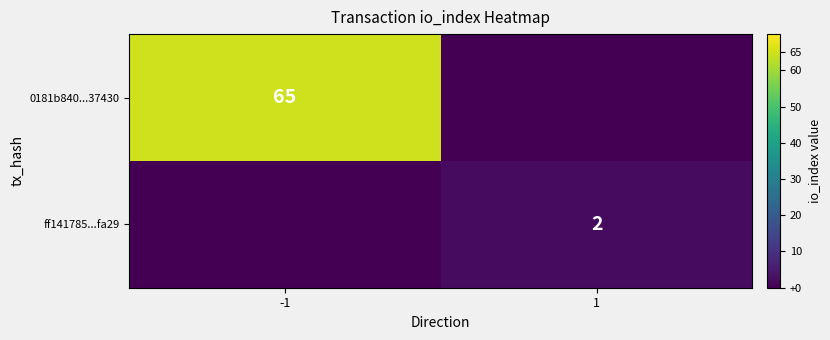

The ff141785...fa29 series shows 3 at 1. True or false?

False